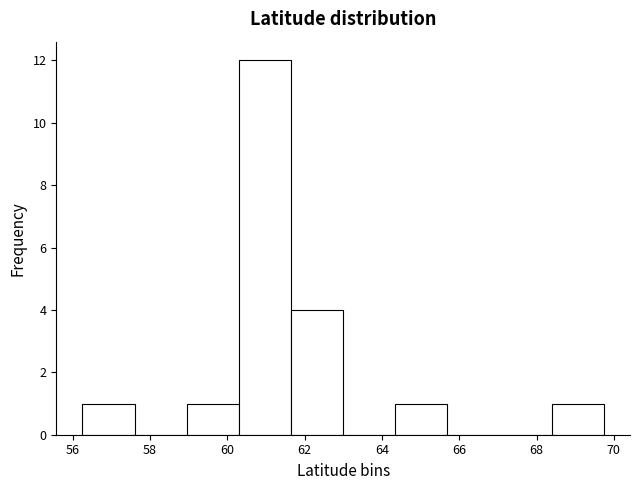

How tall is the bar that spans 64.4 to 65.6 on the x-axis? Neither the bar edges nor the heights are printed on the chart, so give them approximately, as read against the axes.

1